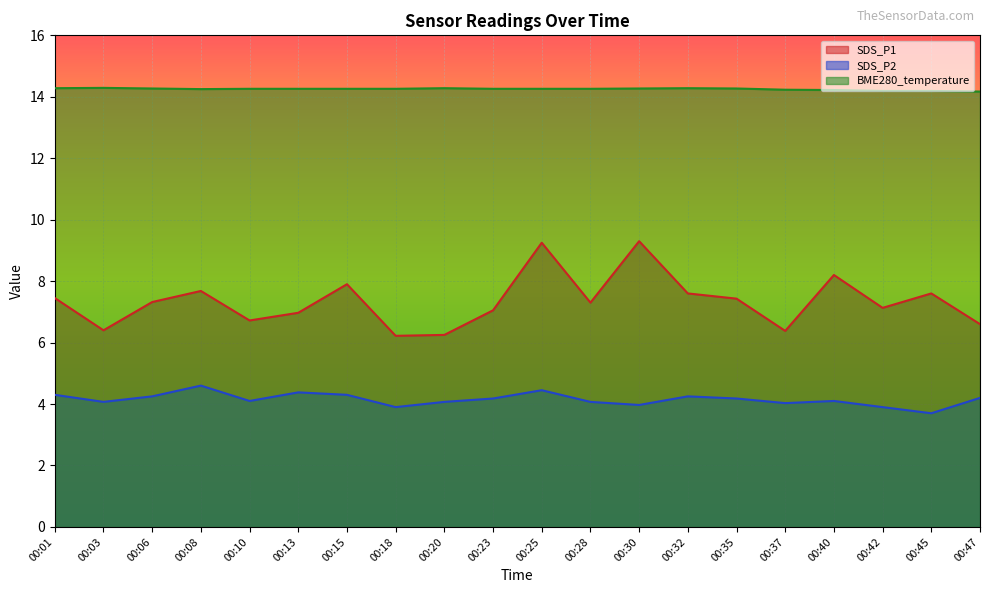

Does the chart display data point markers on the line(s)?

No